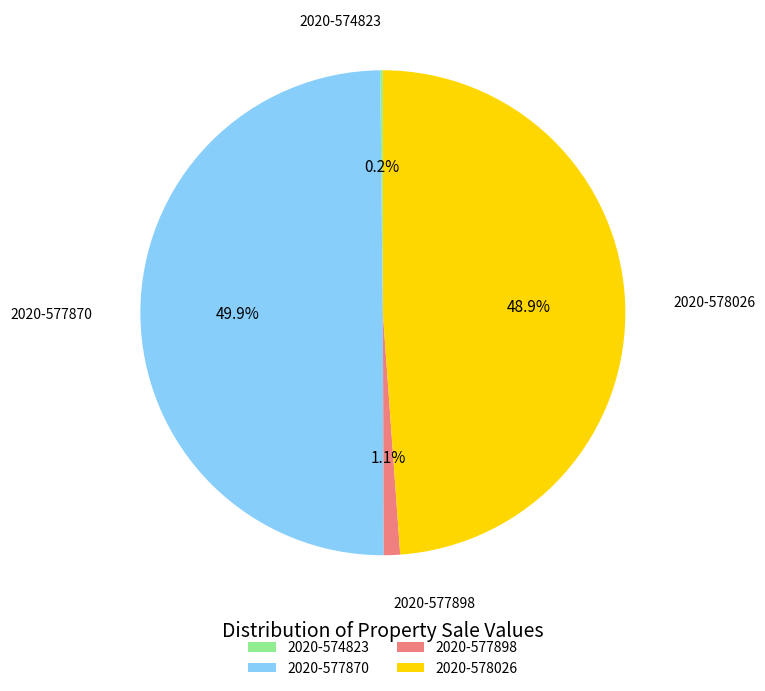

To the nearest percent, what is the difference between the largest and smallest slice percentages?

50%